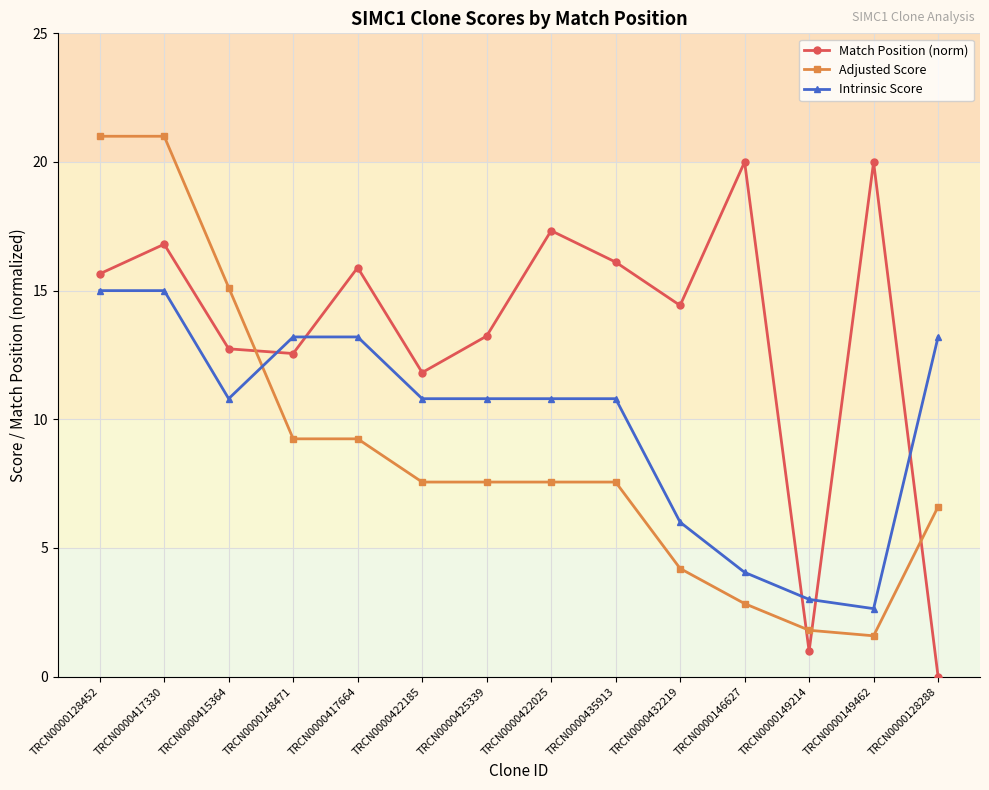

What is the label of the 3rd point from the right?

TRCN0000149214